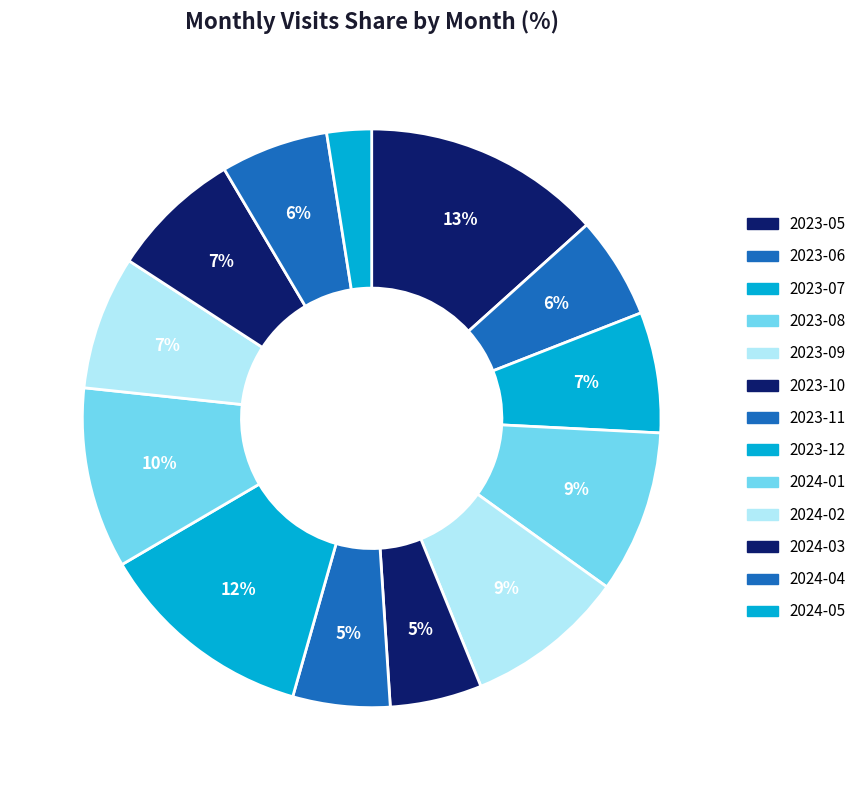

To the nearest percent, what percentage of the pie is 2024-05?

2%